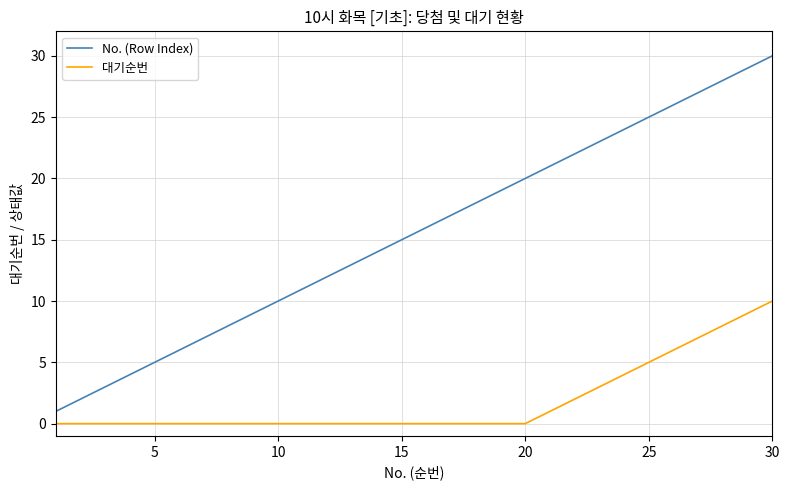

Which series has the largest range (max minus min)?

No. (Row Index)